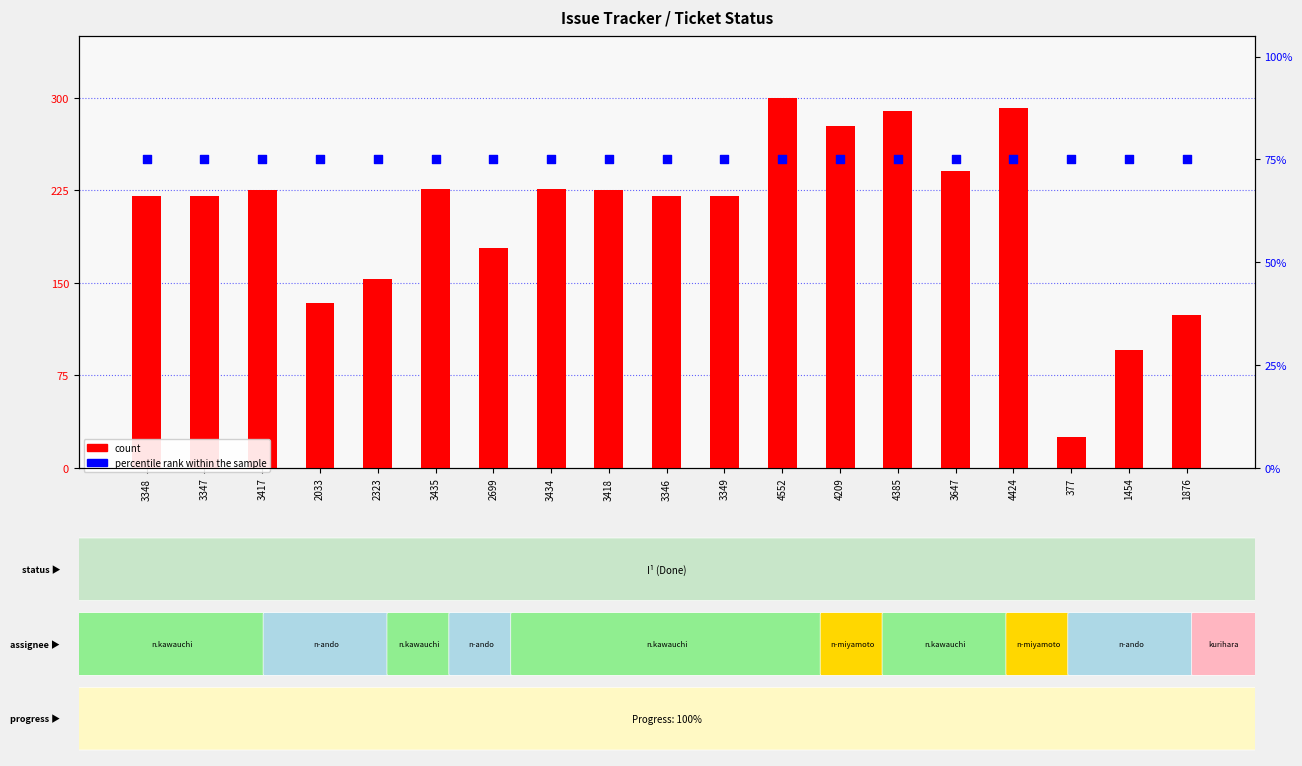

Which series reaches the minimum Y coordinate?

count